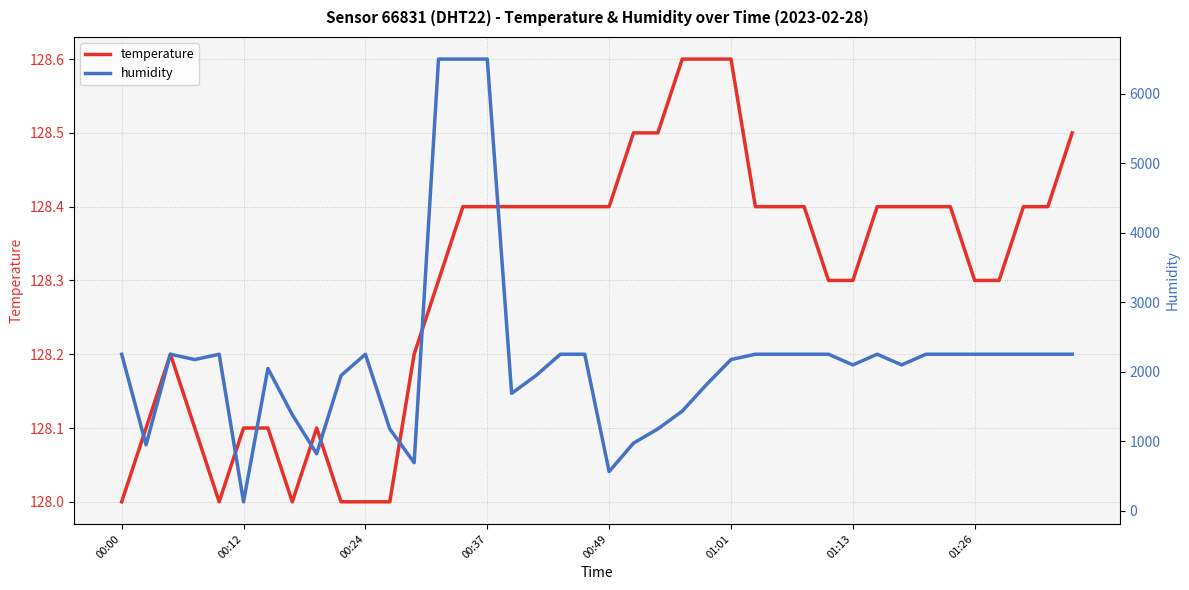

What are all the series names shown in the legend?

temperature, humidity